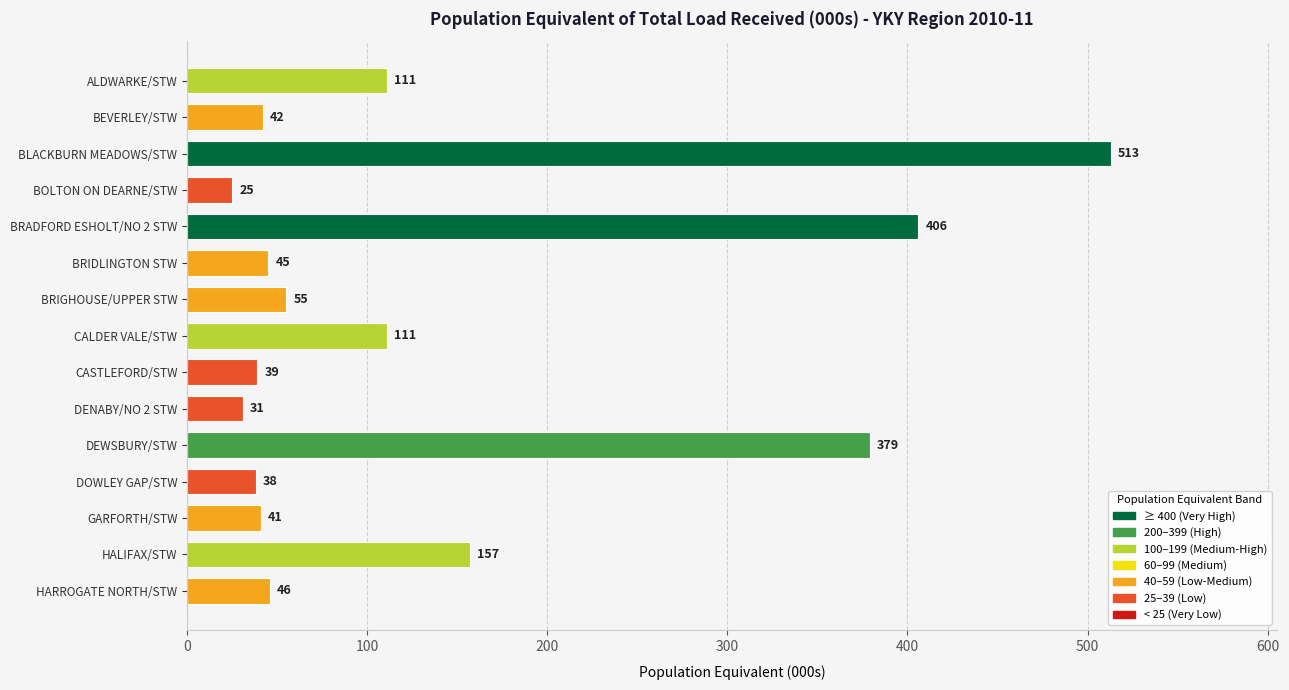

What is the difference between the second highest and minimum values?

381